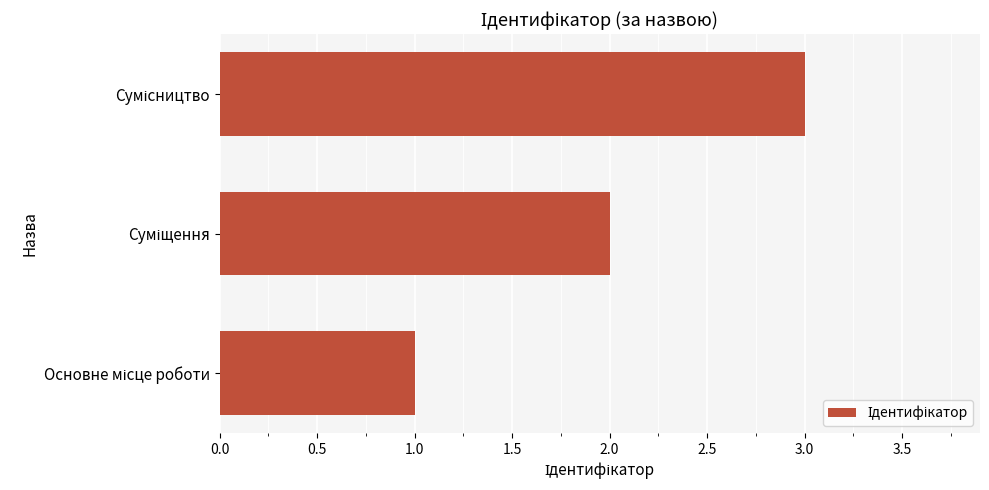

What is the sum of all values?

6